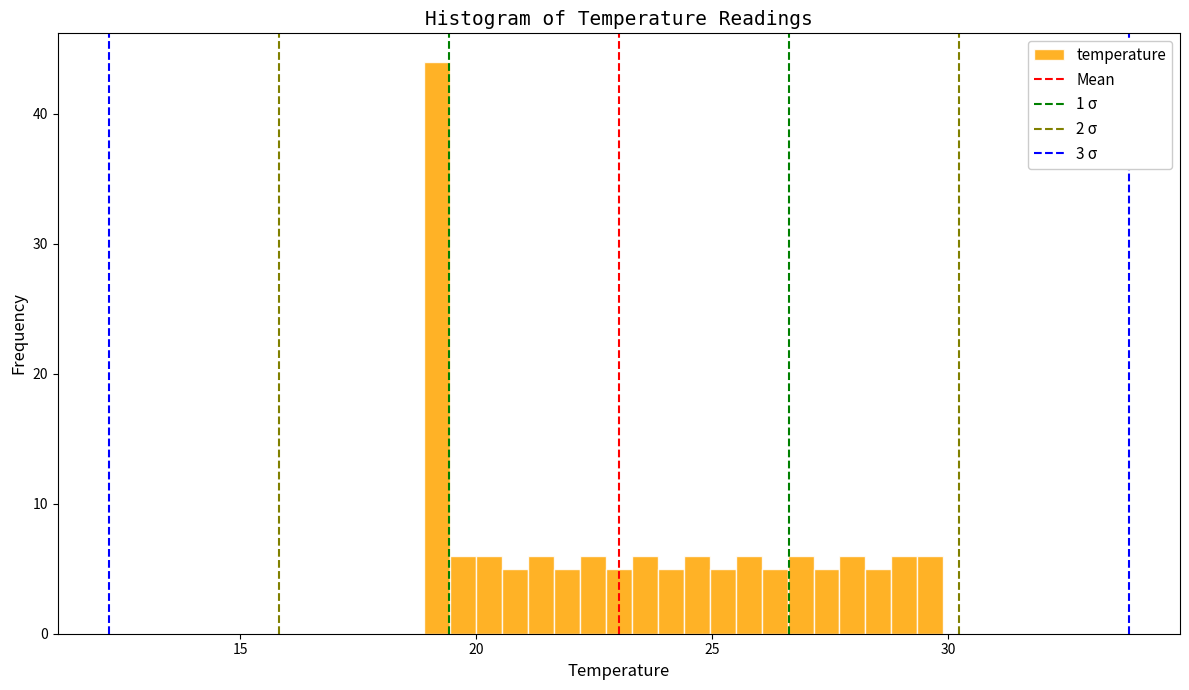

Read against the x-axis, roughly where is the centre of the tallest bar?

19.0